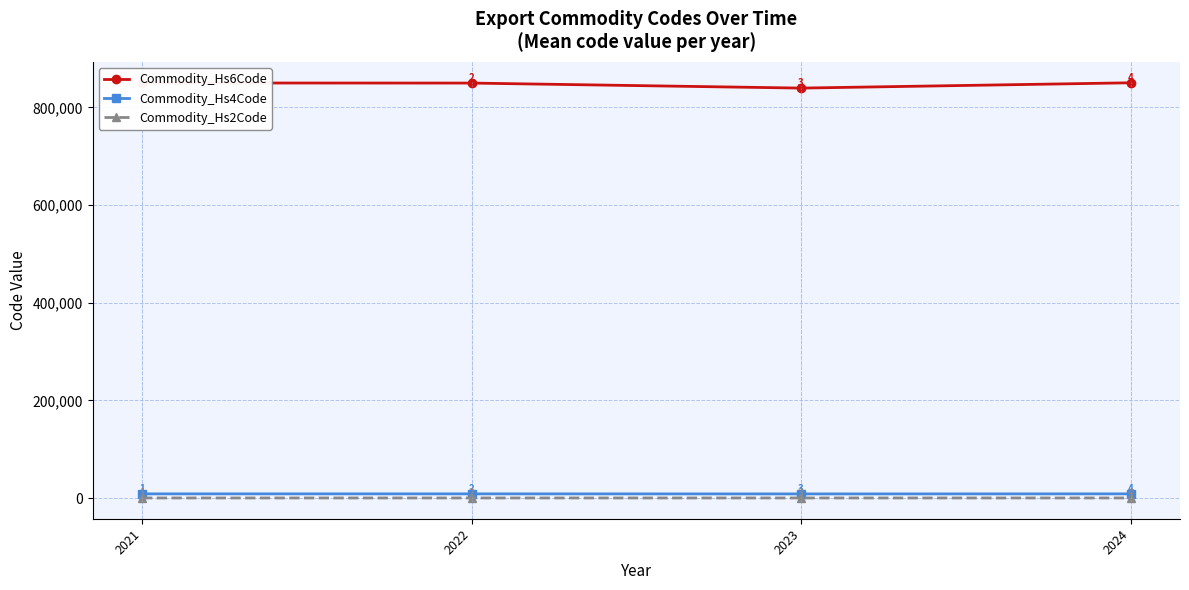

Where does the Commodity_Hs2Code series first go above 84?

2021